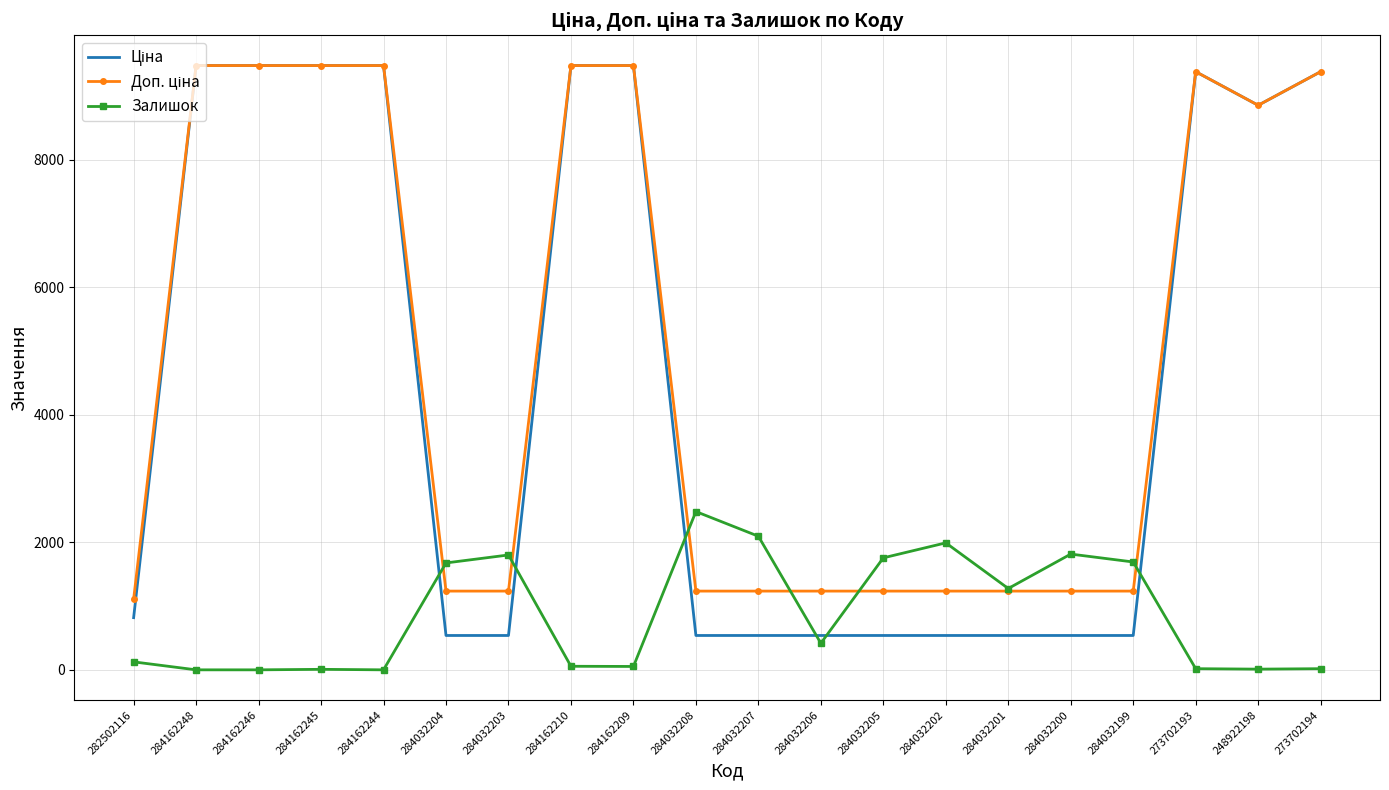

Is it true that Залишок equals 3537.2 at 284032207?

False